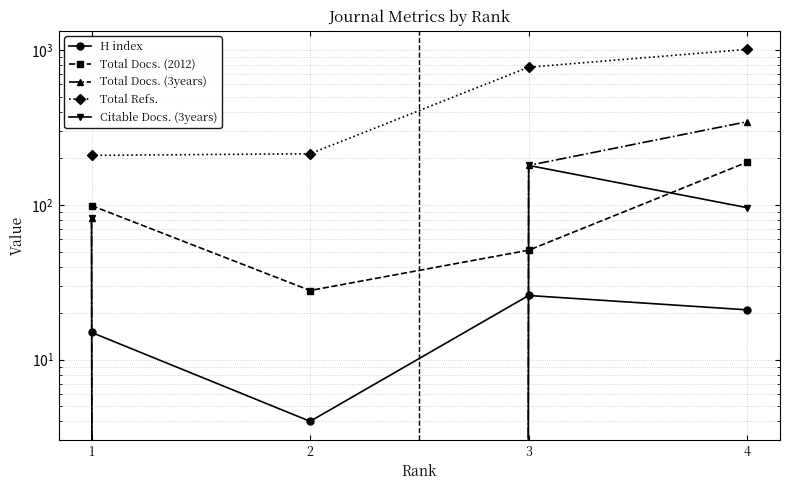

At which category does Total Docs. (3years) reach its first local valley?

2